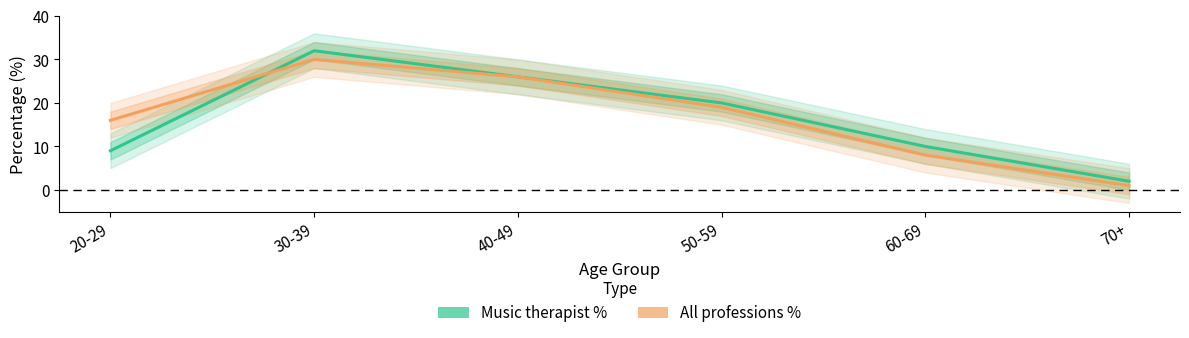

How many times do Music therapist % and All professions % cross each other?

1